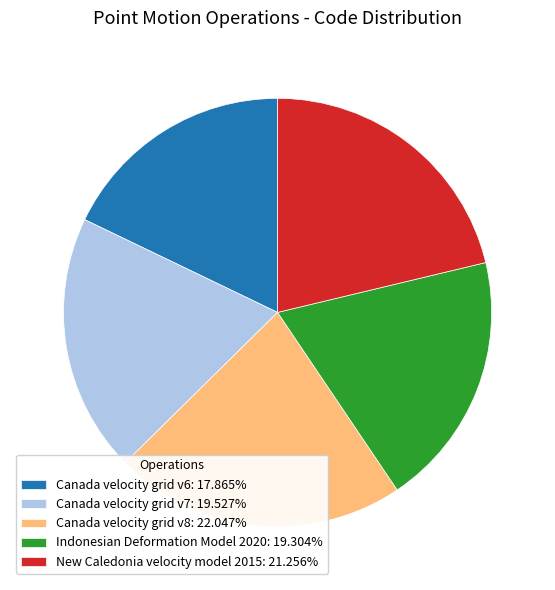

Is there a majority slice in this chart?

No